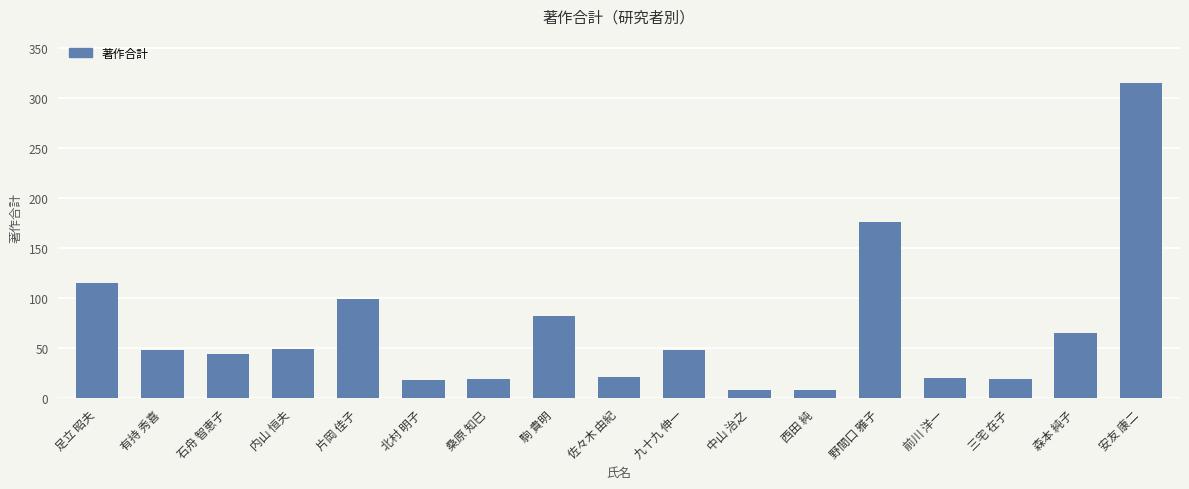

What is the label of the 8th bar from the right?

九十九 伸一